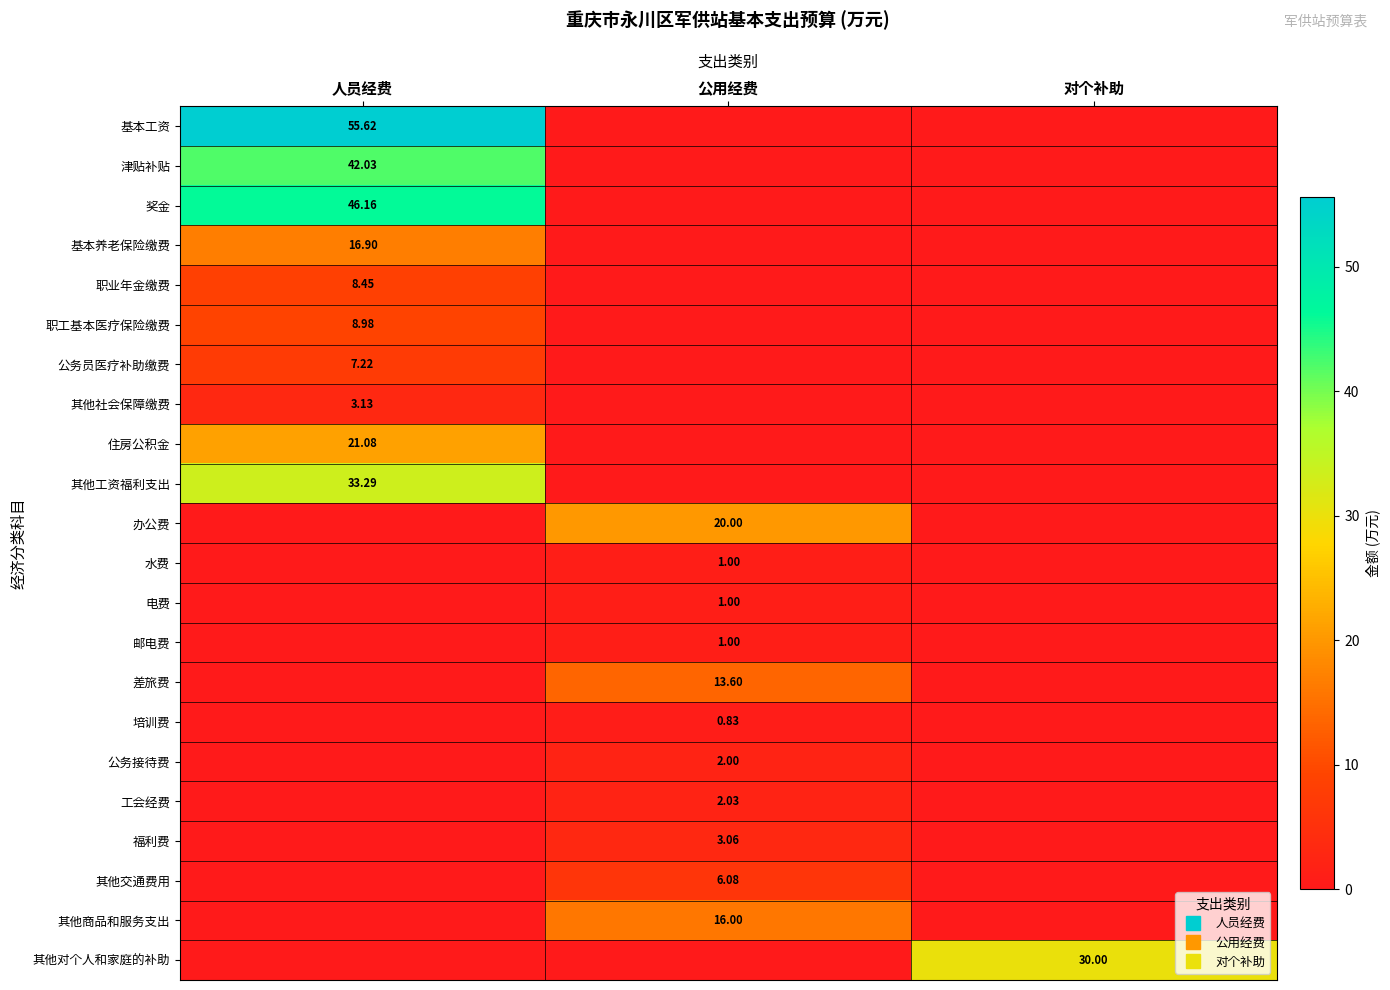

At 人员经费, list the series in order from smallest to largest.

办公费, 水费, 电费, 邮电费, 差旅费, 培训费, 公务接待费, 工会经费, 福利费, 其他交通费用, 其他商品和服务支出, 其他对个人和家庭的补助, 其他社会保障缴费, 公务员医疗补助缴费, 职业年金缴费, 职工基本医疗保险缴费, 基本养老保险缴费, 住房公积金, 其他工资福利支出, 津贴补贴, 奖金, 基本工资